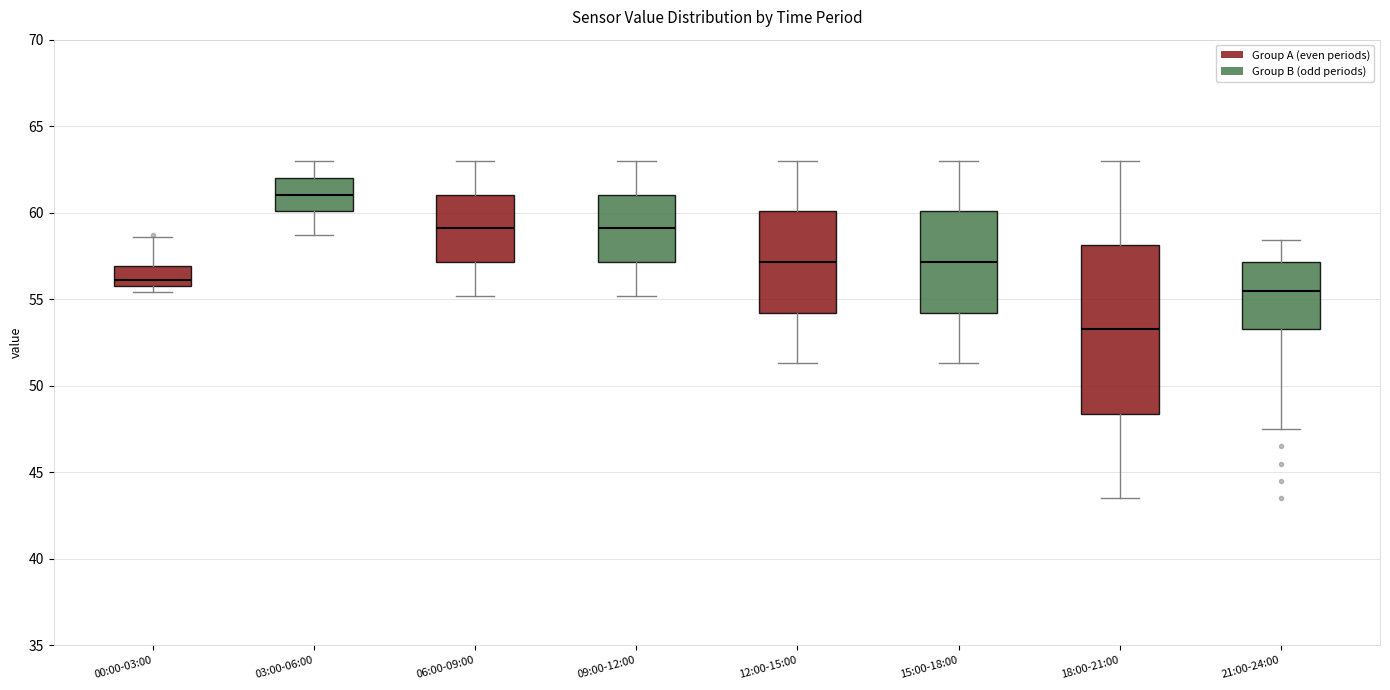

Reading left to right, transcribe this box plot: for each box, give where its median line is, the range the box spans, and where its two whiskers end, as read against the y-axis. The values are not printed on the chart, so give them approximately, as read against the axis.

00:00-03:00: median 56.0 (just above the box's lower edge), box 56.0 to 57.0, whiskers 55.5 to 58.5
03:00-06:00: median 61.0, box 60.0 to 62.0, whiskers 58.5 to 63.0
06:00-09:00: median 59.0, box 57.0 to 61.0, whiskers 55.0 to 63.0
09:00-12:00: median 59.0, box 57.0 to 61.0, whiskers 55.0 to 63.0
12:00-15:00: median 57.0, box 54.0 to 60.0, whiskers 51.5 to 63.0
15:00-18:00: median 57.0, box 54.0 to 60.0, whiskers 51.5 to 63.0
18:00-21:00: median 53.5, box 48.5 to 58.0, whiskers 43.5 to 63.0
21:00-24:00: median 55.5, box 53.5 to 57.0, whiskers 47.5 to 58.5